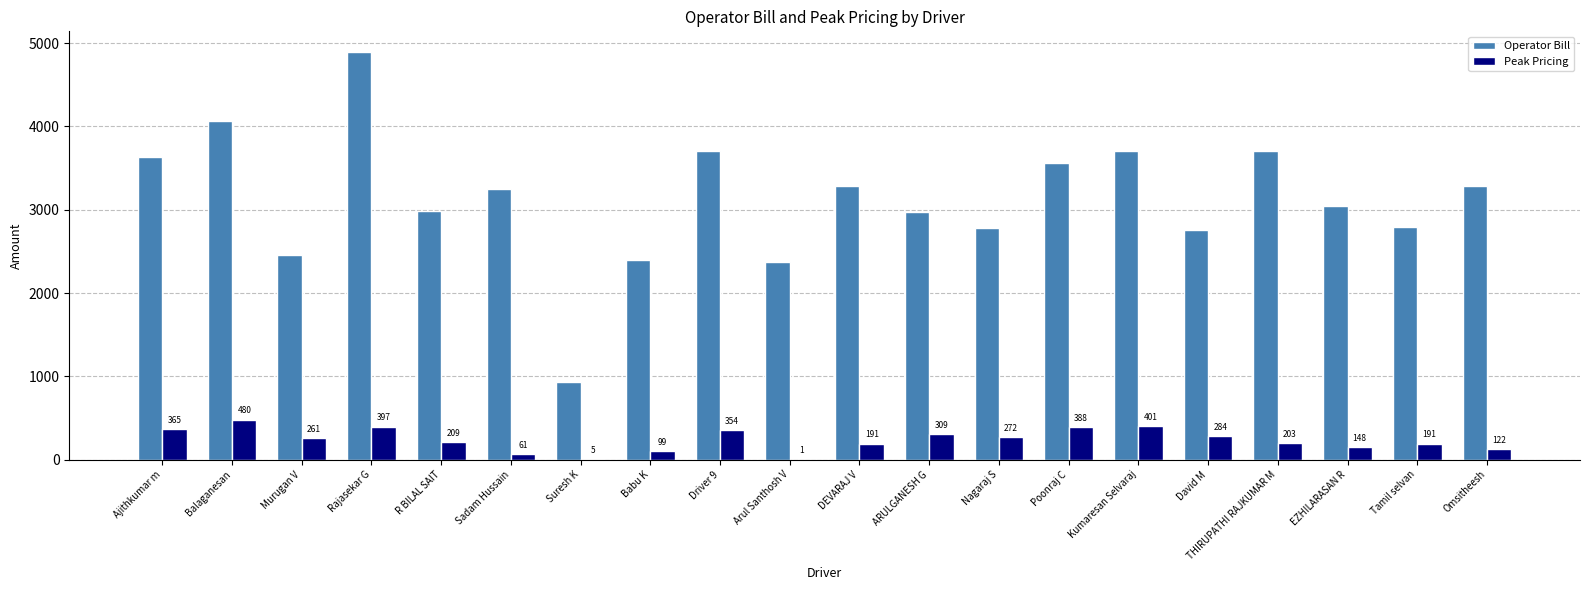

The Operator Bill series shows 2790.8 at Tamil selvan. True or false?

True